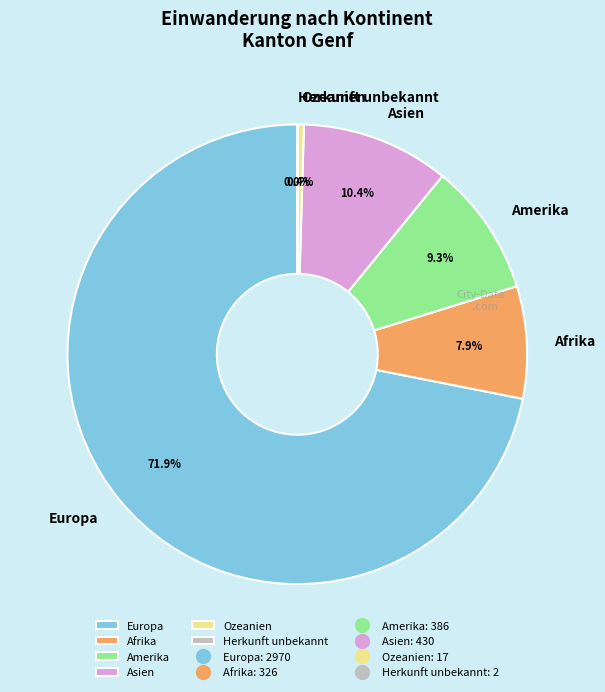

To the nearest percent, what portion does Asien represent?

10%